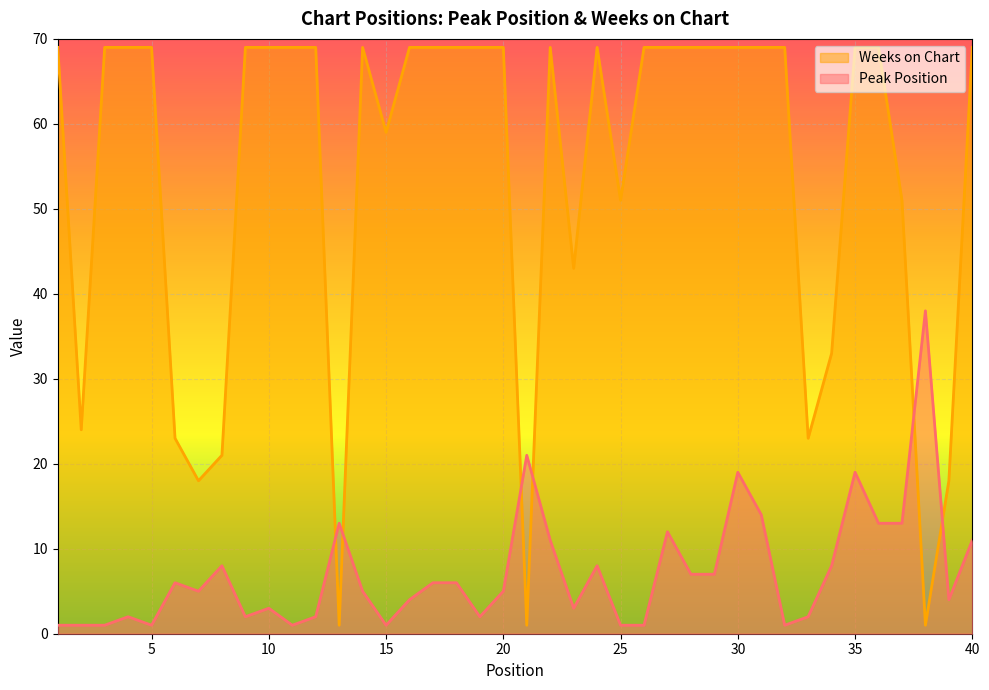

Read the Weeks on Chart value at 30.

69